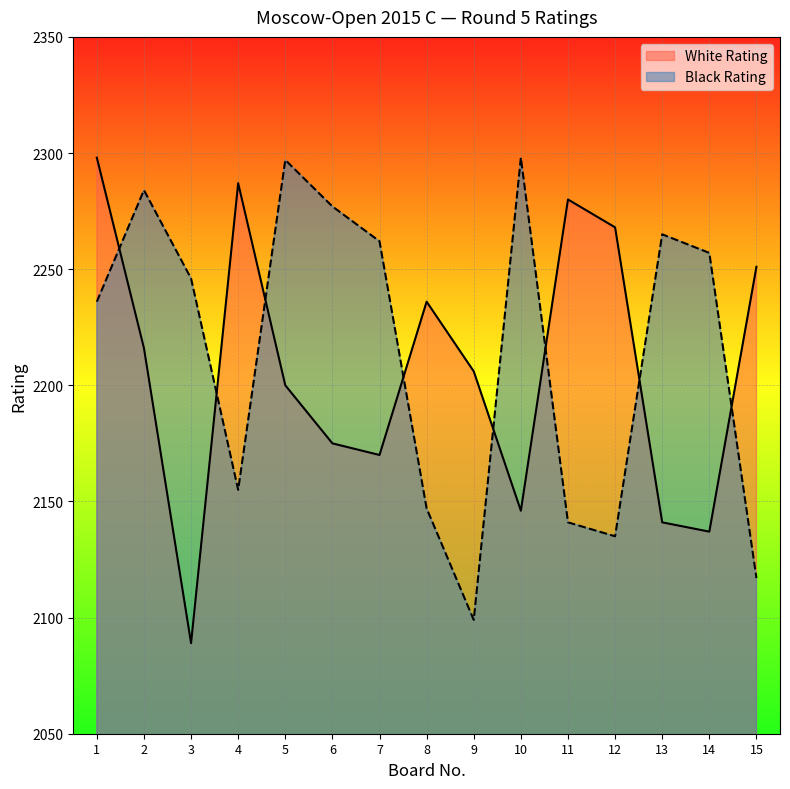

How many lines are shown in the chart?

2